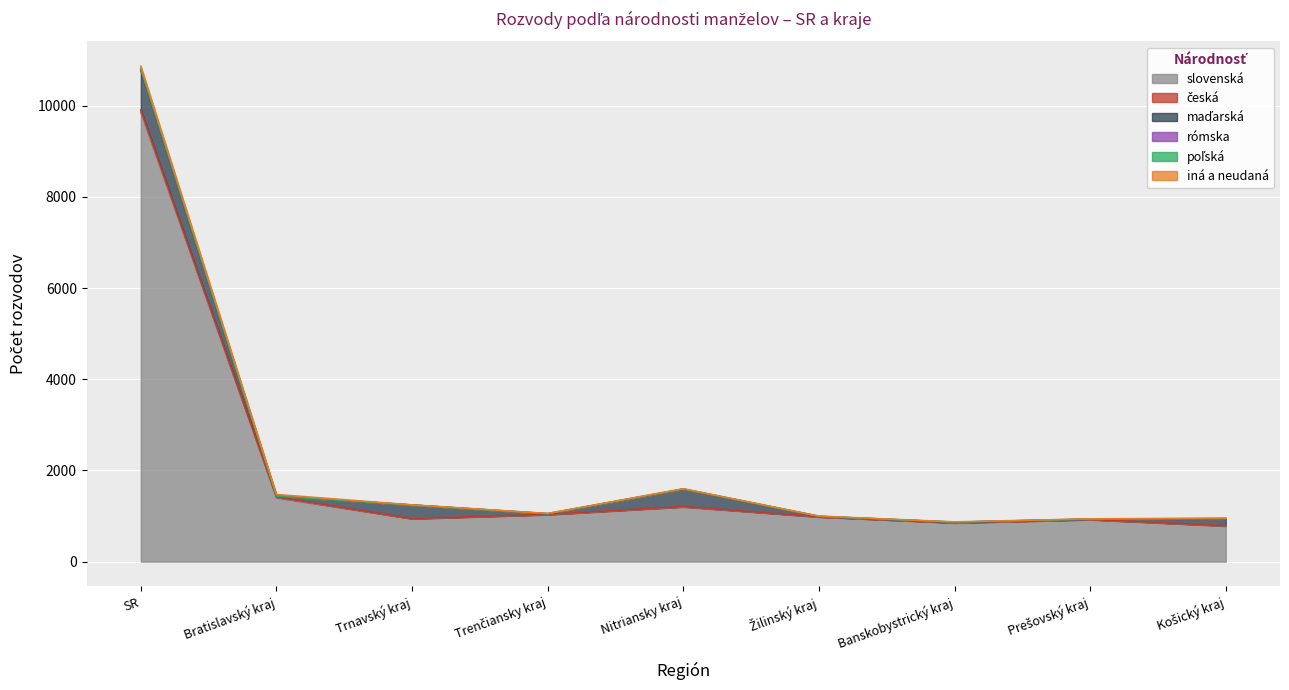

What is the label of the 4th point from the right?

Žilinský kraj